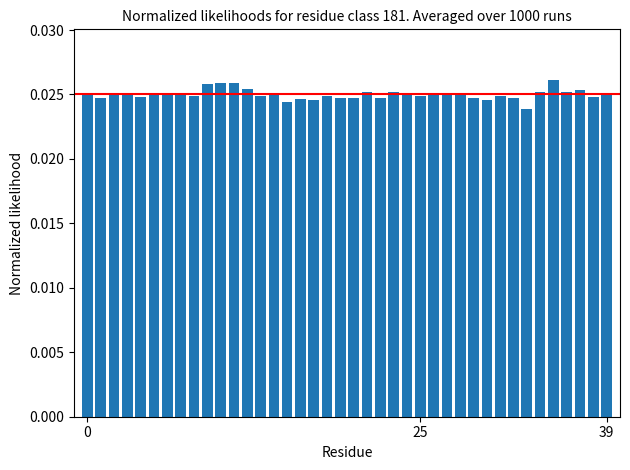

How many values are between 0 and 1?

40